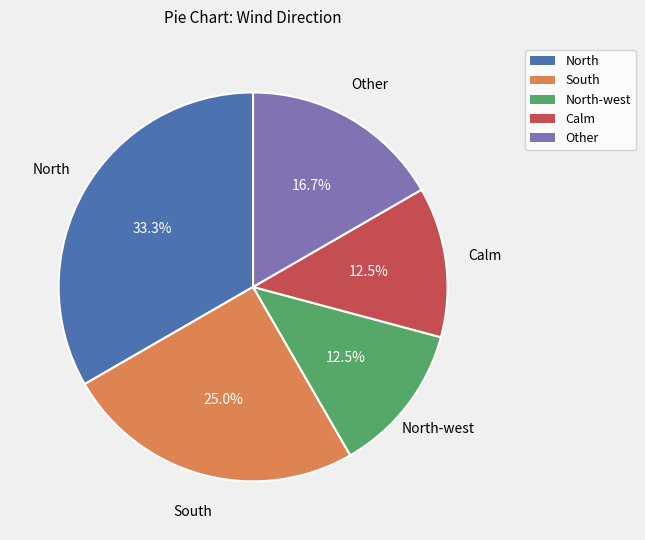

Between Calm and Other, which is larger?

Other